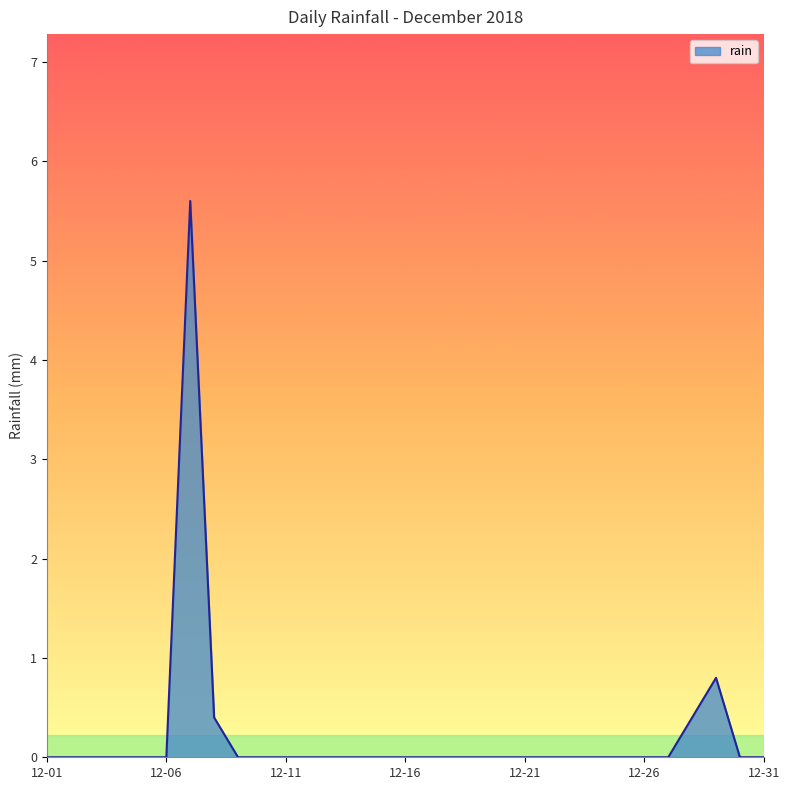

What is the maximum value shown in the chart?

5.6